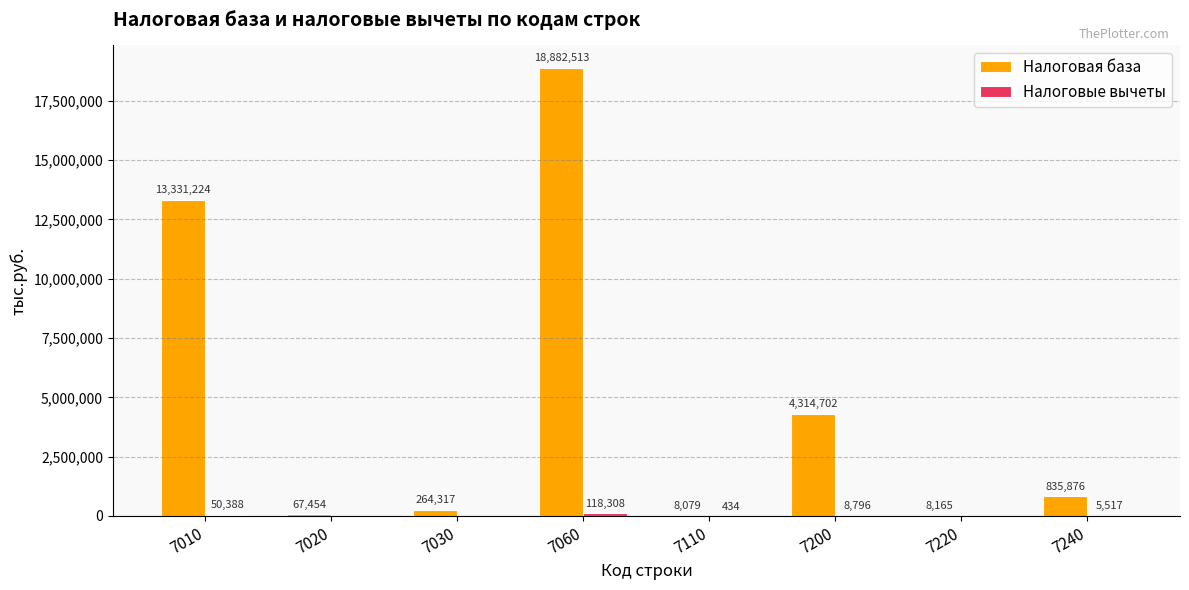

Are the bars horizontal?

No